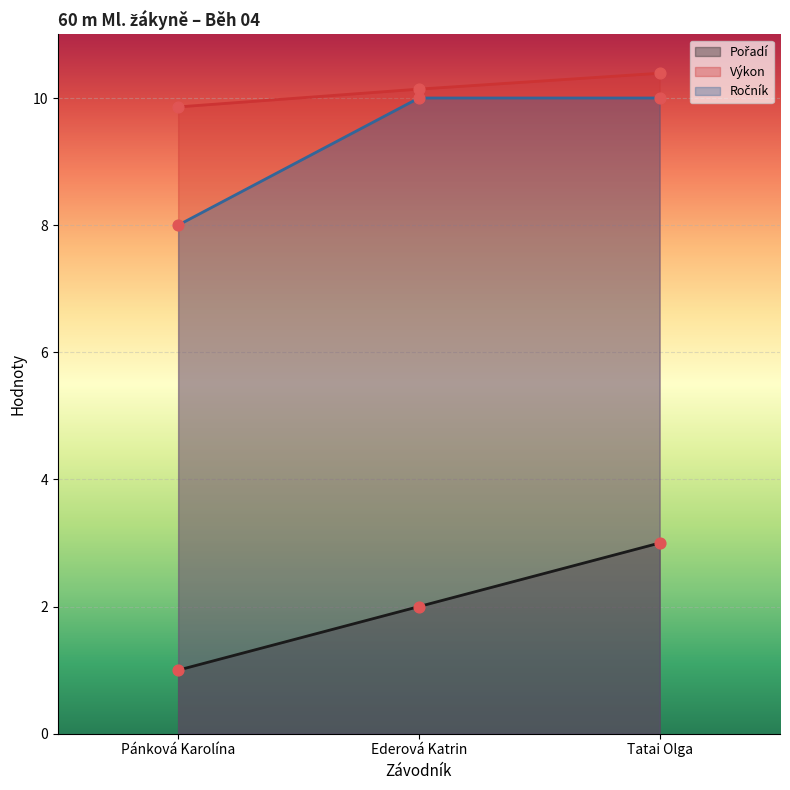

Is the value of Ročník at Ederová Katrin greater than the value of Výkon at Pánková Karolína?

Yes